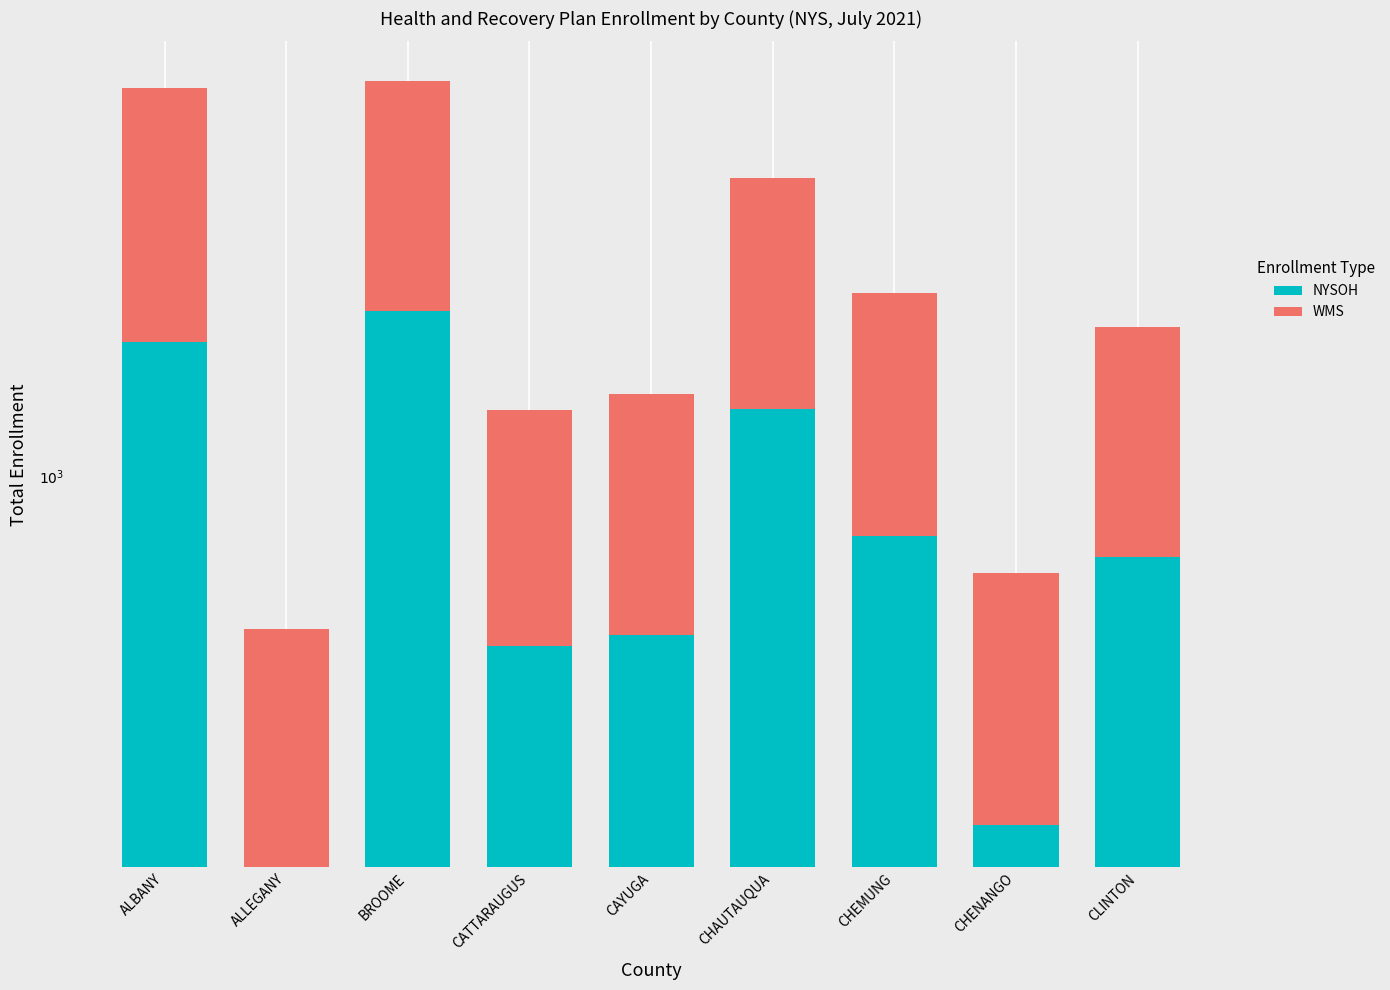

What is the label of the 6th bar from the right?

CATTARAUGUS